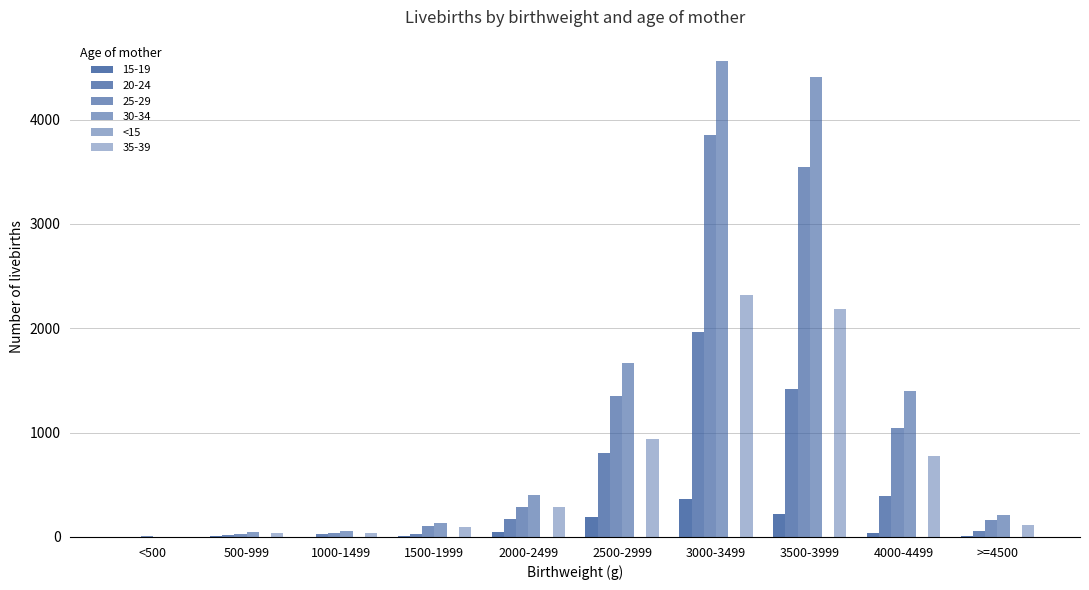

What is the label of the 9th bar from the left?

4000-4499